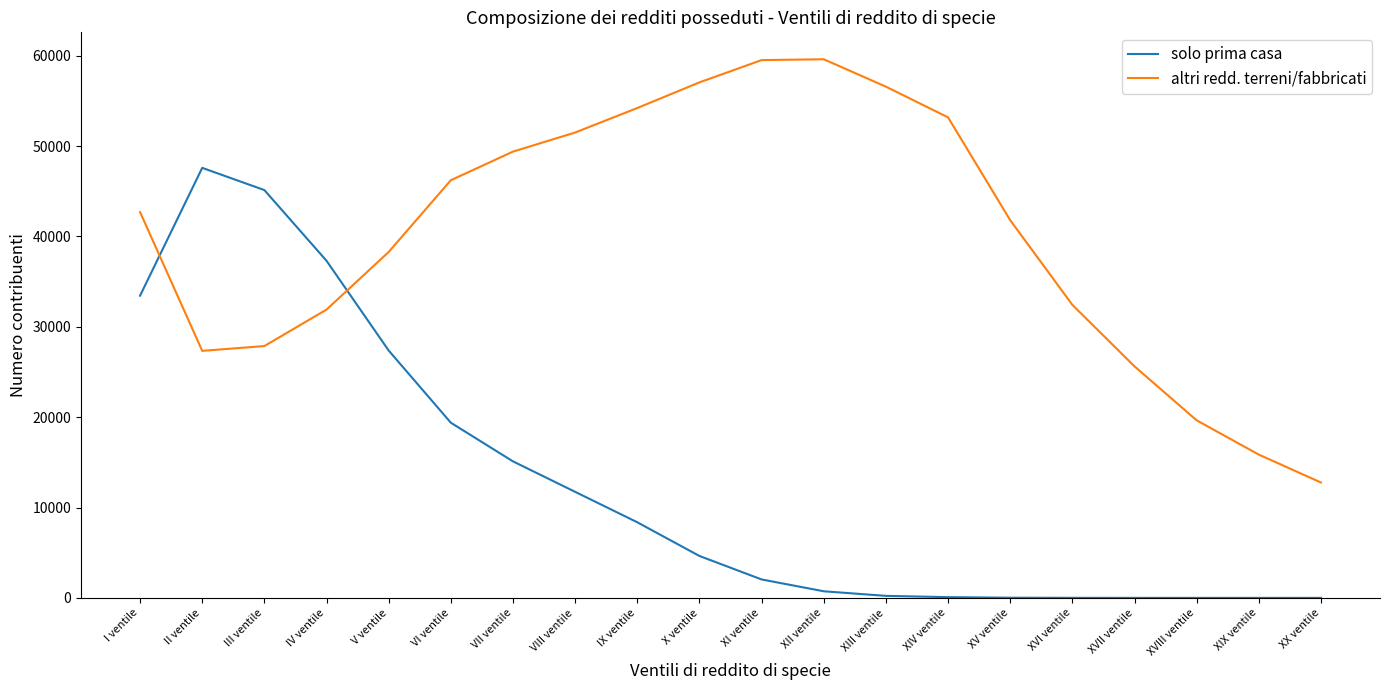

Where is solo prima casa nearest to the value 23794?

V ventile